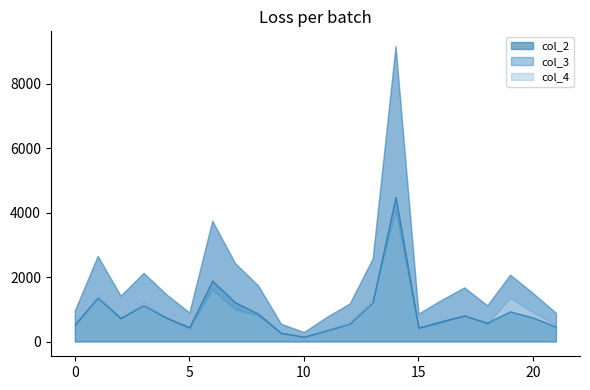

What is the value of the col_3 point at the 6th from the left?

900